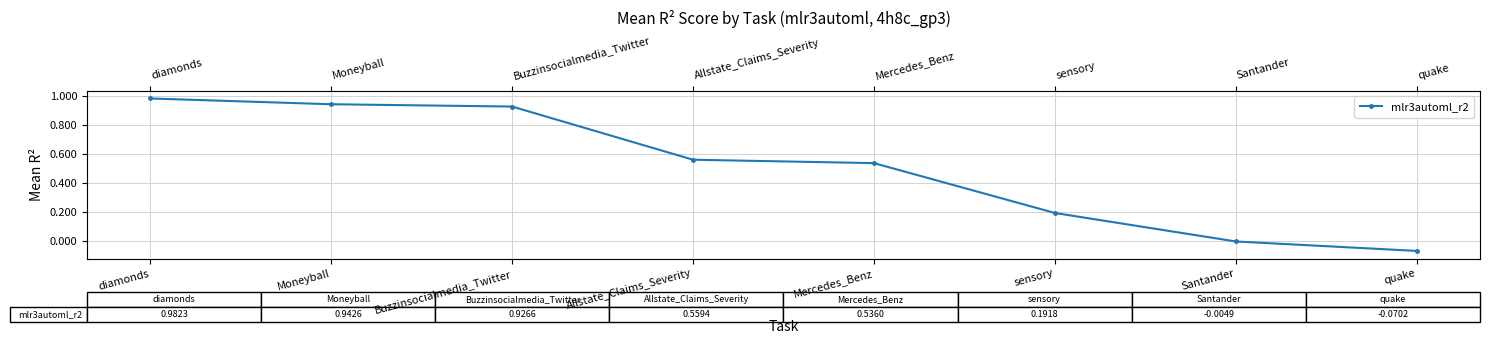

At which label is the value closest to 0?

Santander